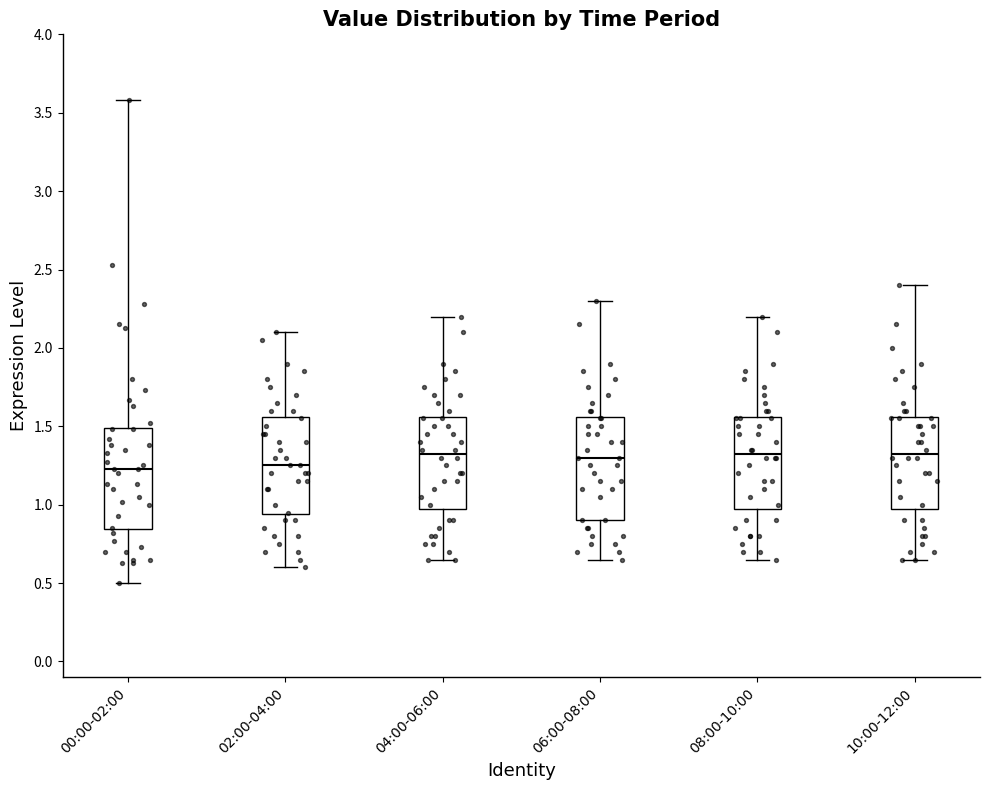

Reading left to right, read every box against the y-axis: the position of its median line, the range the box covers, and the ends of its whiskers. The values are not printed on the chart, so give them approximately, as read against the axis.

00:00-02:00: median 1.25, box 0.85 to 1.50, whiskers 0.50 to 3.60
02:00-04:00: median 1.25, box 0.95 to 1.55, whiskers 0.60 to 2.10
04:00-06:00: median 1.35, box 1.00 to 1.55, whiskers 0.65 to 2.20
06:00-08:00: median 1.30, box 0.90 to 1.55, whiskers 0.65 to 2.30
08:00-10:00: median 1.35, box 1.00 to 1.55, whiskers 0.65 to 2.20
10:00-12:00: median 1.35, box 1.00 to 1.55, whiskers 0.65 to 2.40